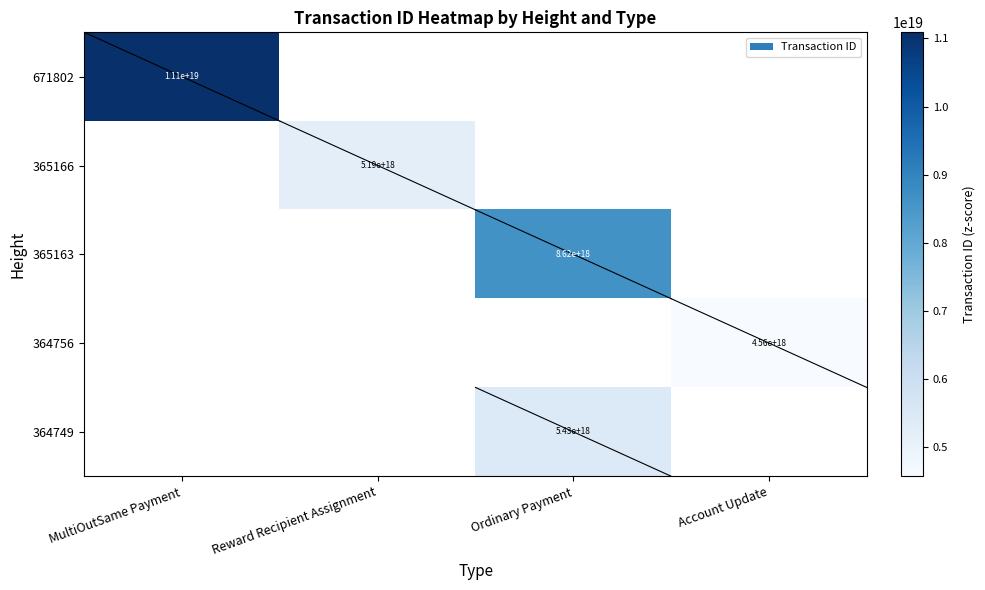

Which category has the highest value across all series?

MultiOutSame Payment